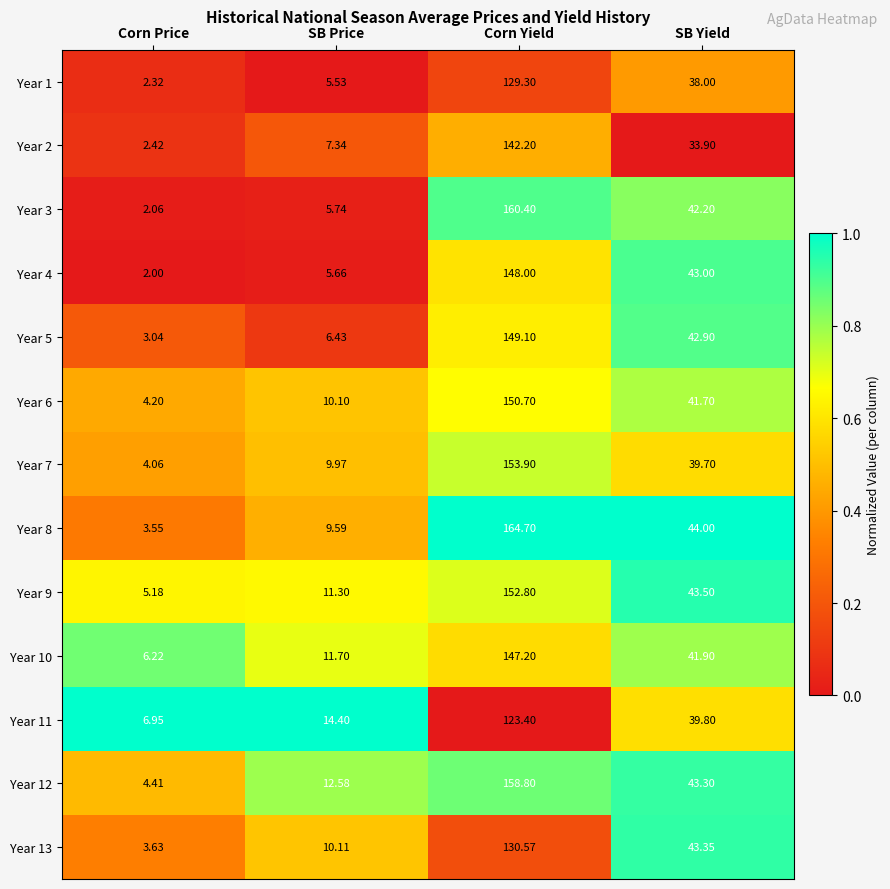

At which label does Year 6 first exceed 41?

Corn Yield